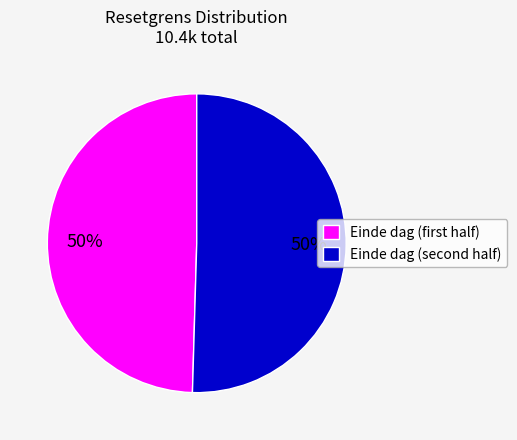

How many slices are in this pie chart?

2